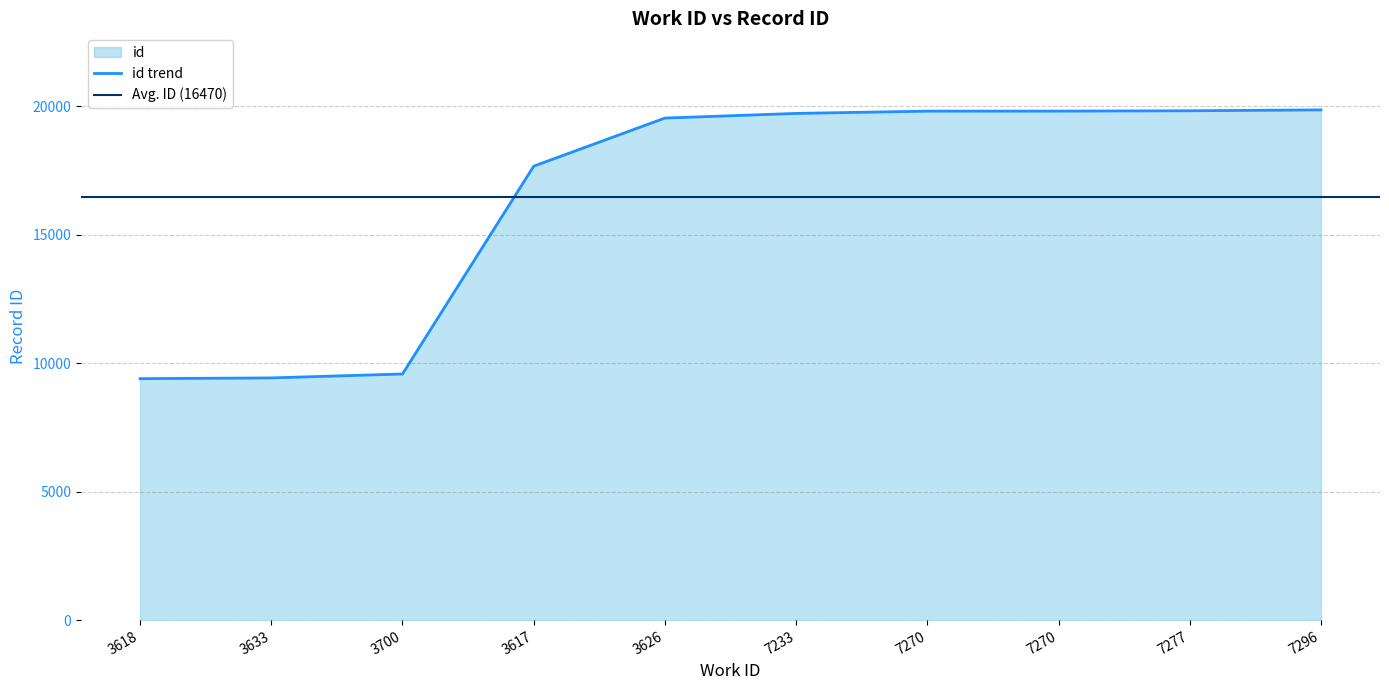

Is it true that the value at 3618 is 9402?

True